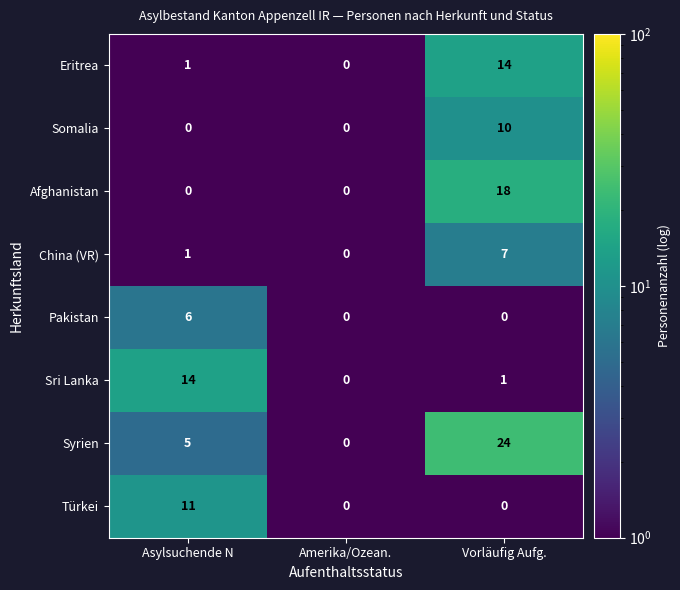

Which category has the lowest value in the Eritrea series?

Amerika/Ozean.